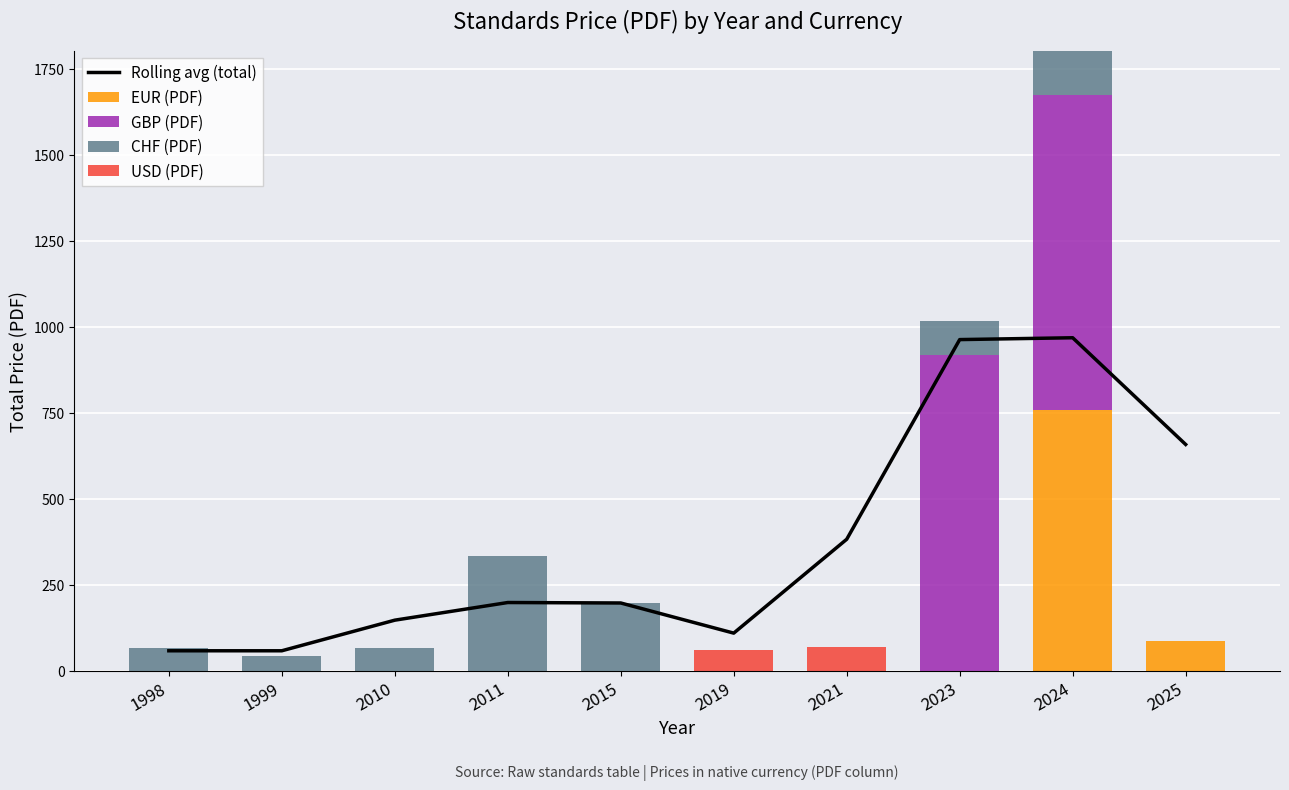

Which series has the largest total across all categories?

Rolling avg (total)